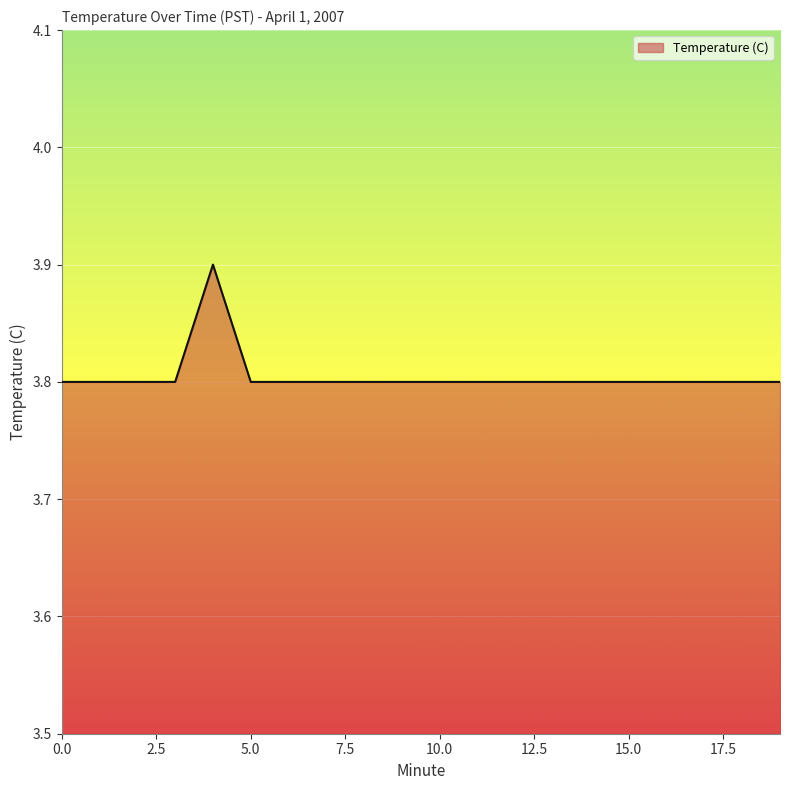

What is the greatest value displayed?

3.9